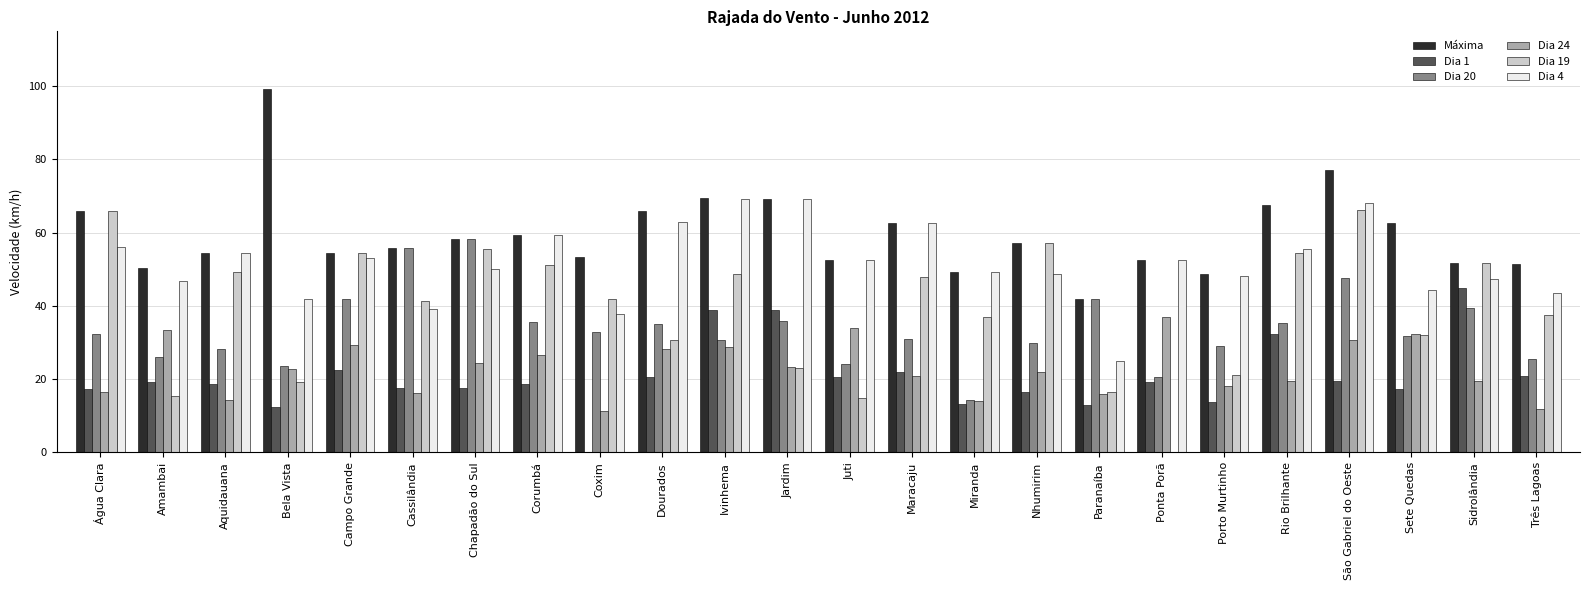

Between Amambai and Dourados, which series saw the biggest shift?

Dia 4